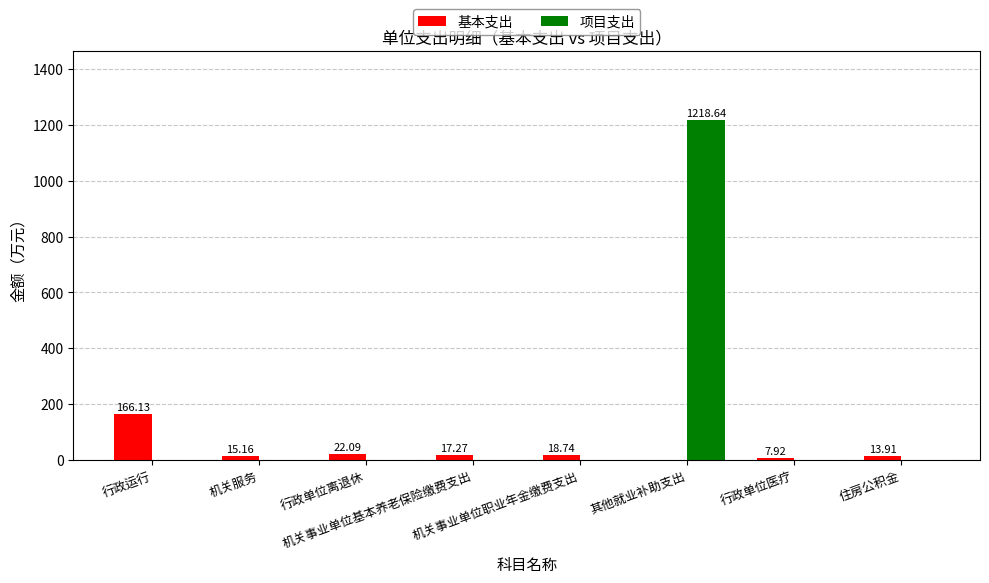

What is the sum of all 基本支出 values?

261.2